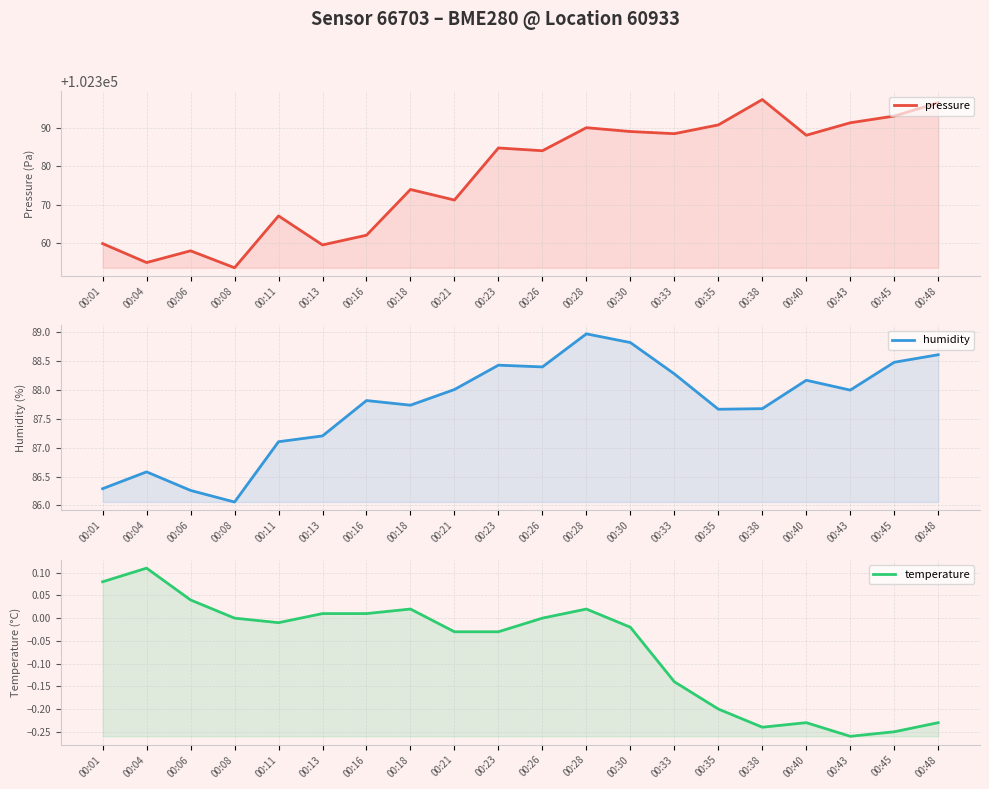

What is the value of the temperature point at the 16th from the left?

-0.2